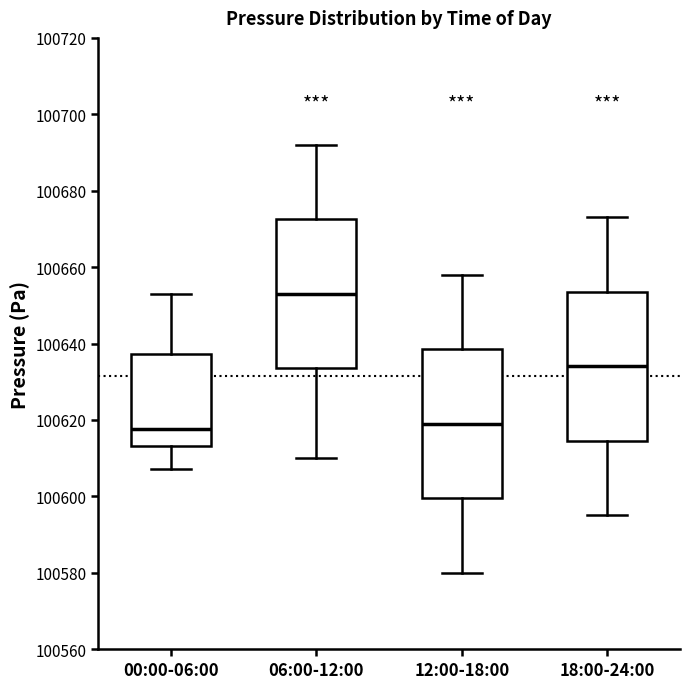

Where does the upper whisker of the box for 00:00-06:00 end on the y-axis? The values are not printed on the chart, so give them approximately, as read against the axis.

100652